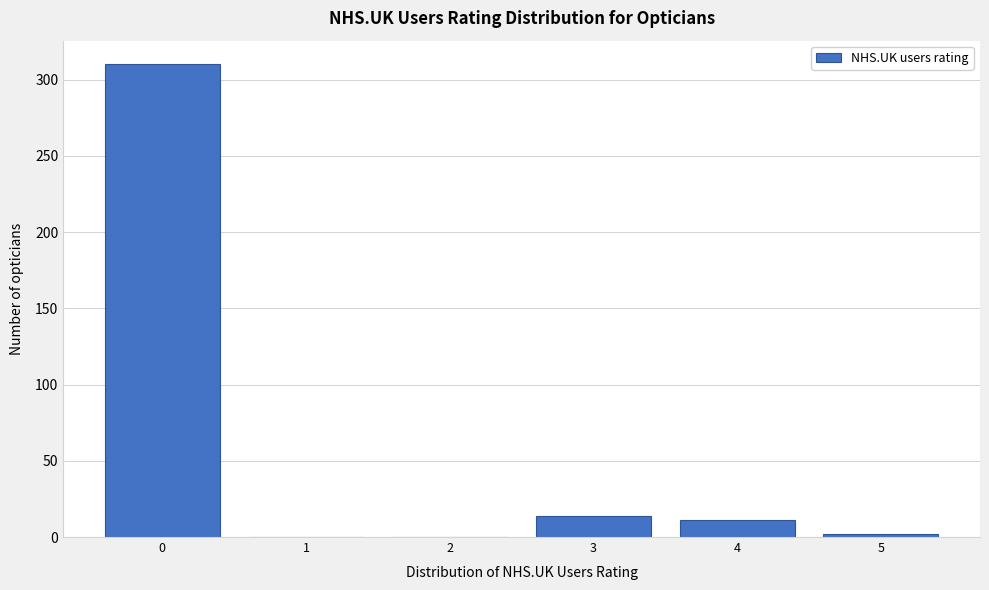

Reading right to left, list all the values displayed in this chart.

5=2	4=11	3=14	2=0	1=0	0=310